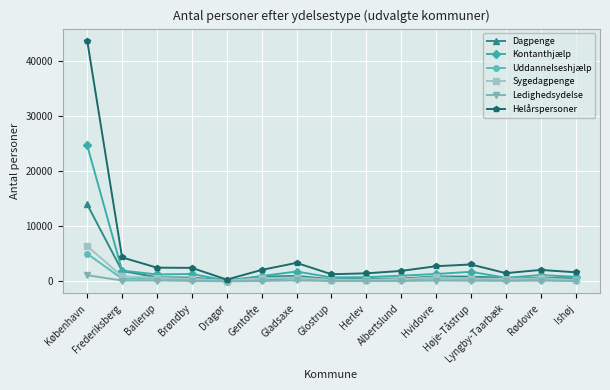

Which series has the largest total across all categories?

Helårspersoner